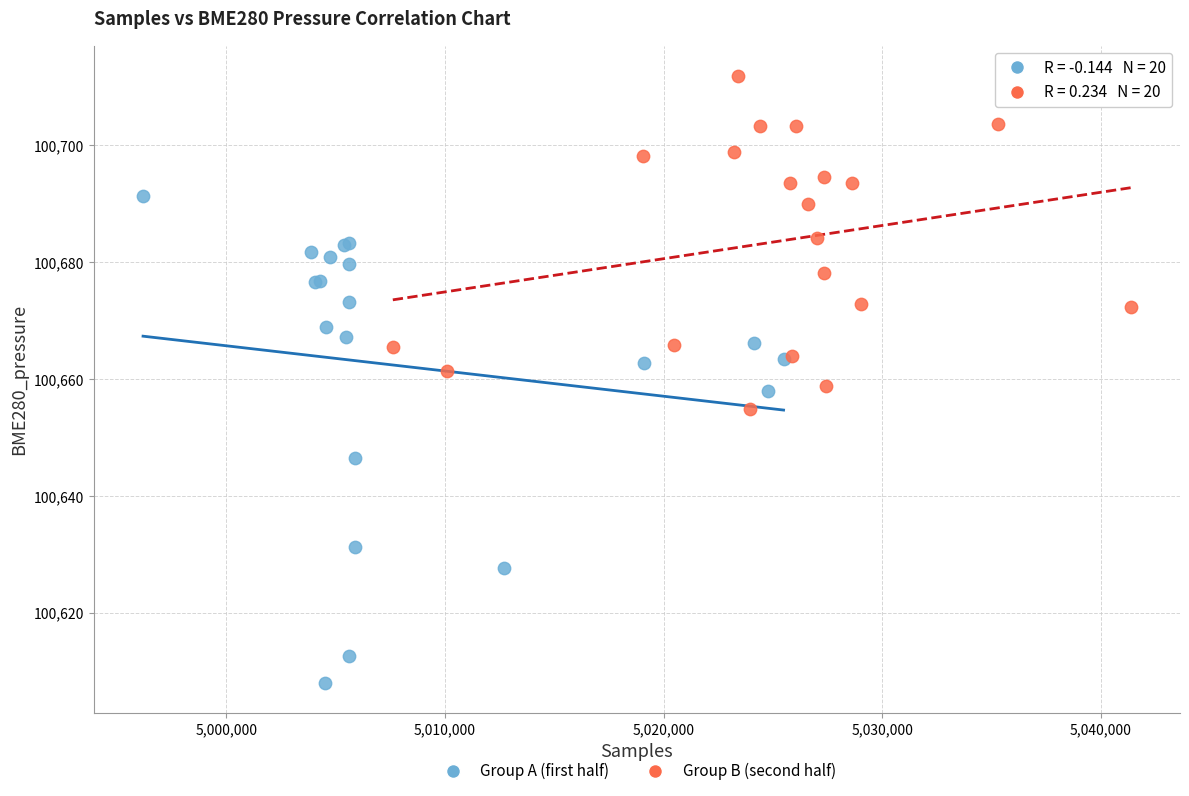

Which series reaches the maximum Y coordinate?

Group B (second half)